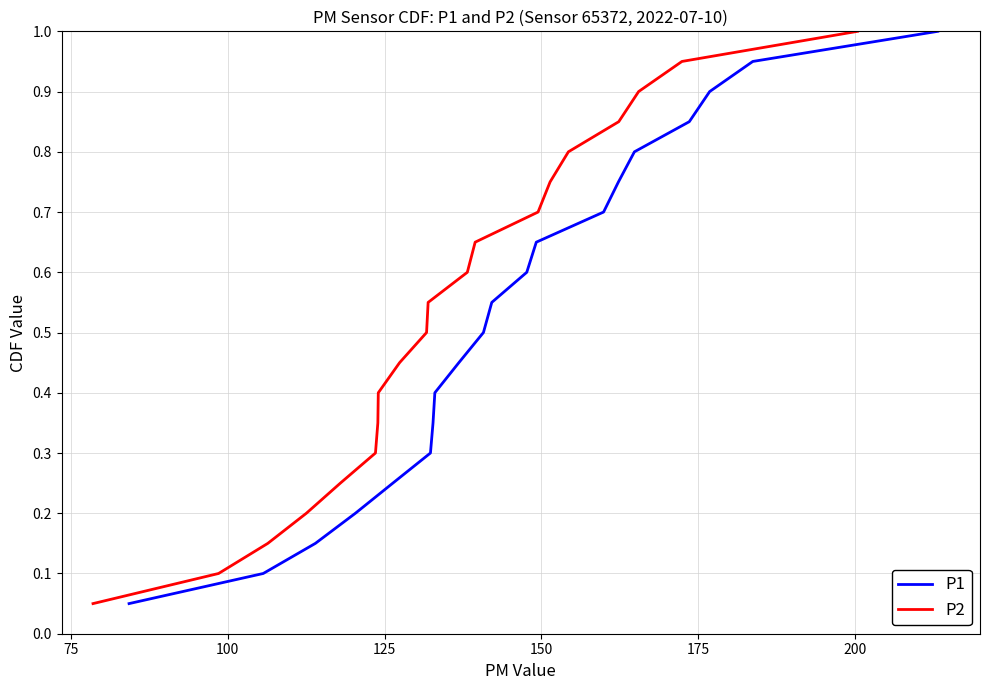

What is the label of the 14th point from the right?

200